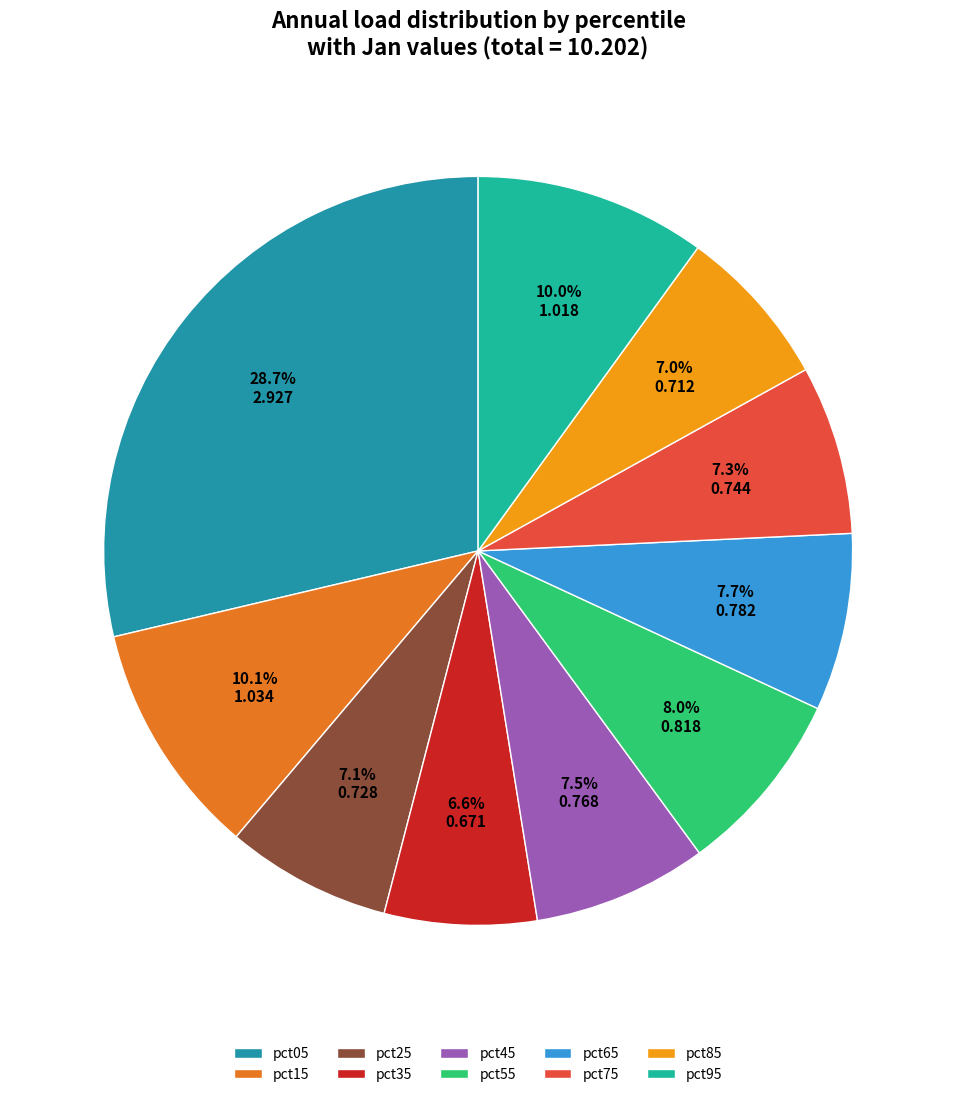

Is there a majority slice in this chart?

No